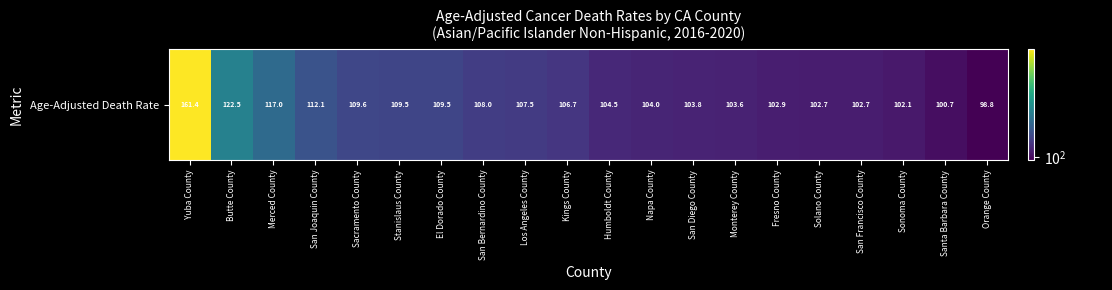

What is the approximate value at San Diego County?

103.8